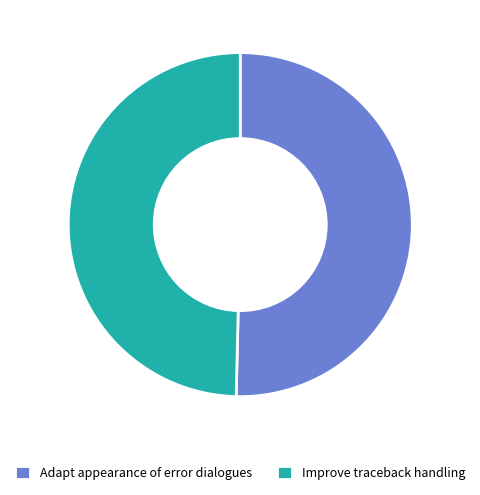

Do Adapt appearance of error dialogues and Improve traceback handling together represent more than half of the pie?

Yes